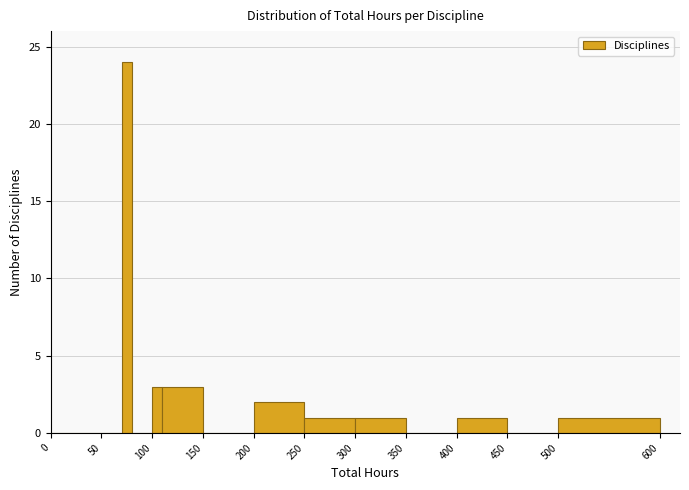

Read against the x-axis, roughly where is the centre of the tallest bar?

75